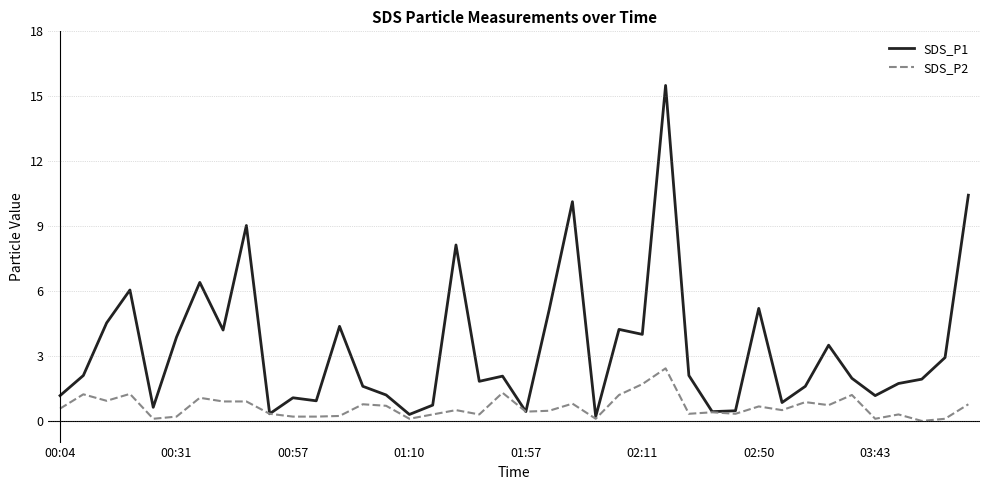

Does the chart have visible grid lines?

No